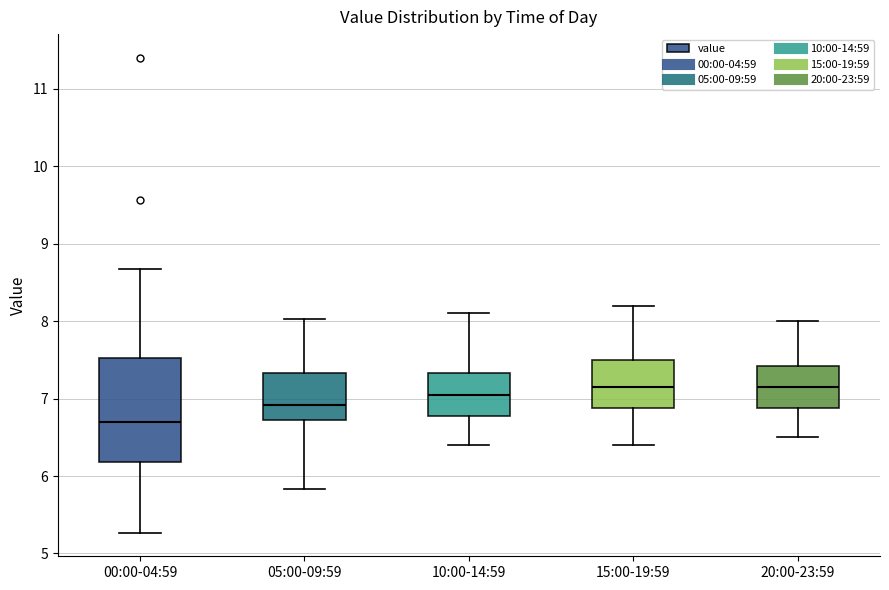

Reading left to right, read every box against the y-axis: the position of its median line, the range the box covers, and the ends of its whiskers. The values are not printed on the chart, so give them approximately, as read against the axis.

00:00-04:59: median 6.7, box 6.2 to 7.5, whiskers 5.3 to 8.7
05:00-09:59: median 6.9, box 6.7 to 7.3, whiskers 5.8 to 8.0
10:00-14:59: median 7.1, box 6.8 to 7.3, whiskers 6.4 to 8.1
15:00-19:59: median 7.2, box 6.9 to 7.5, whiskers 6.4 to 8.2
20:00-23:59: median 7.2, box 6.9 to 7.4, whiskers 6.5 to 8.0